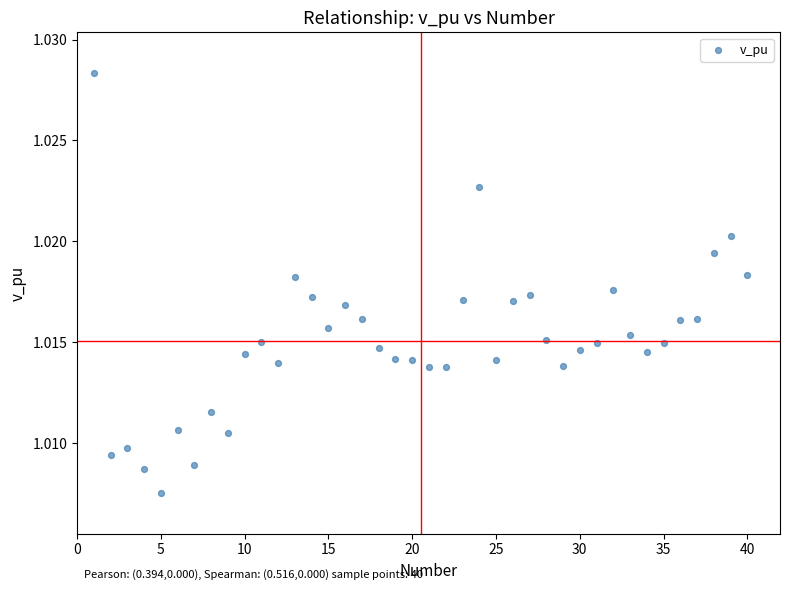

What is the range of X values (max minus min)?

39.0